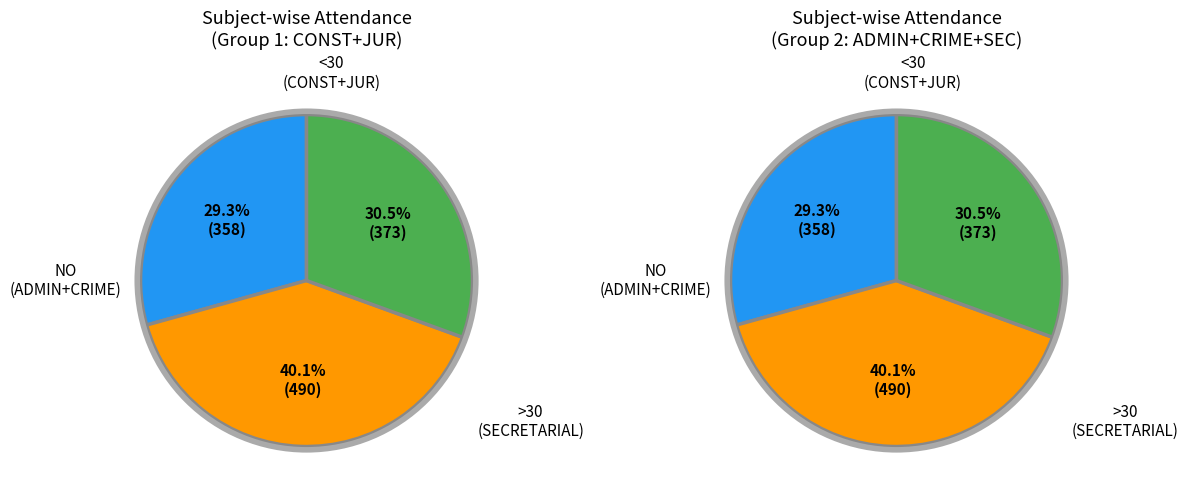

Does any single category account for the majority?

No